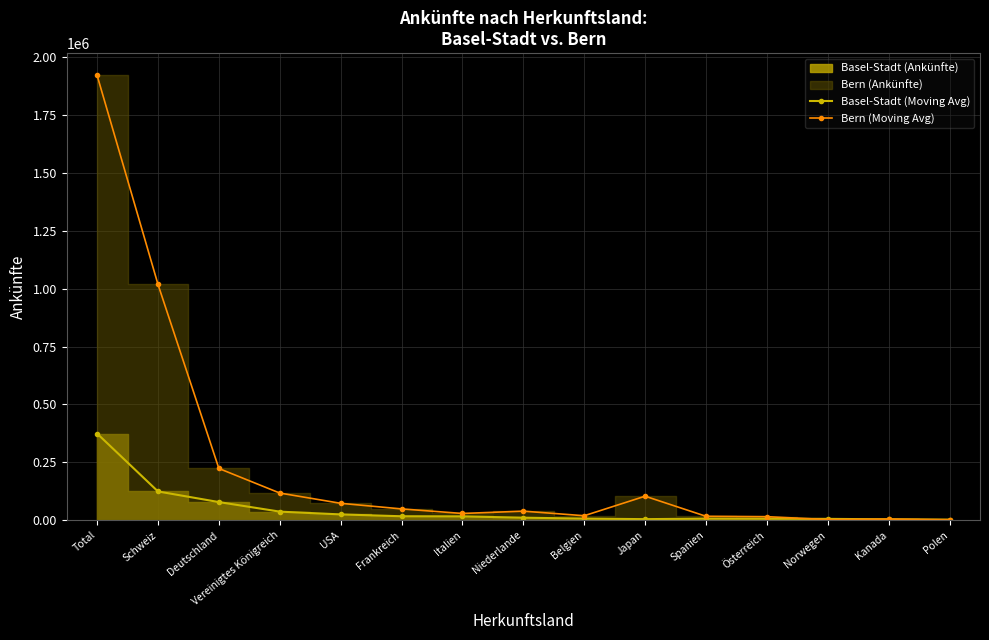

At which label is Basel-Stadt (Moving Avg) closest to 188449?

Schweiz